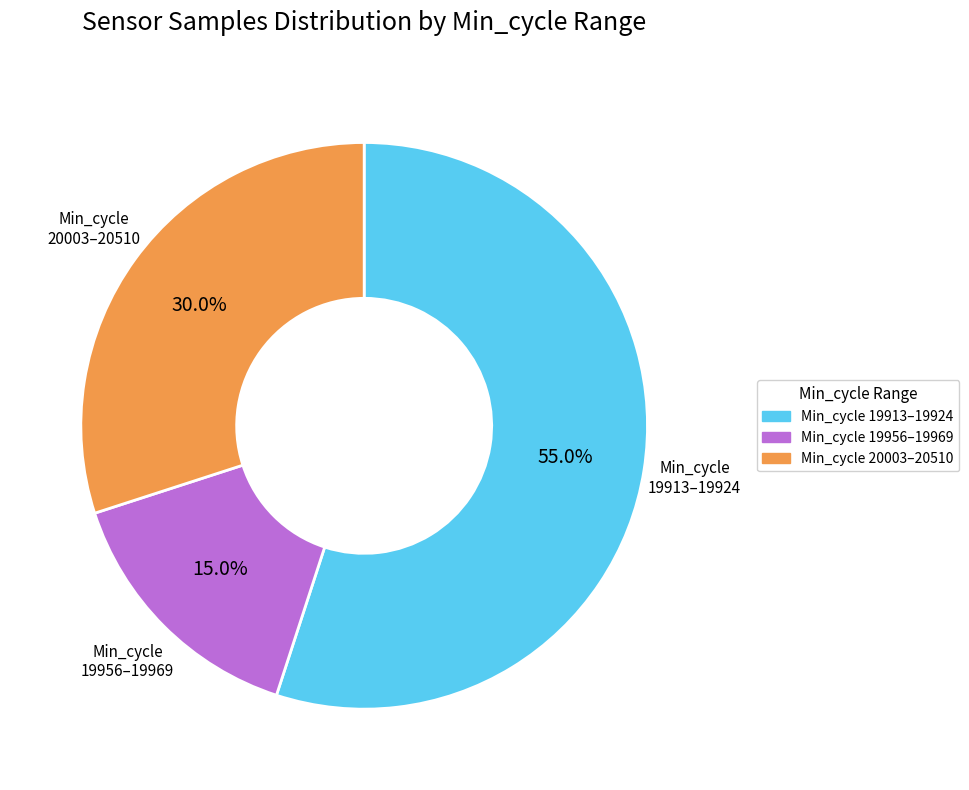

Which slice represents more than half of the pie?

Min_cycle 19913–19924